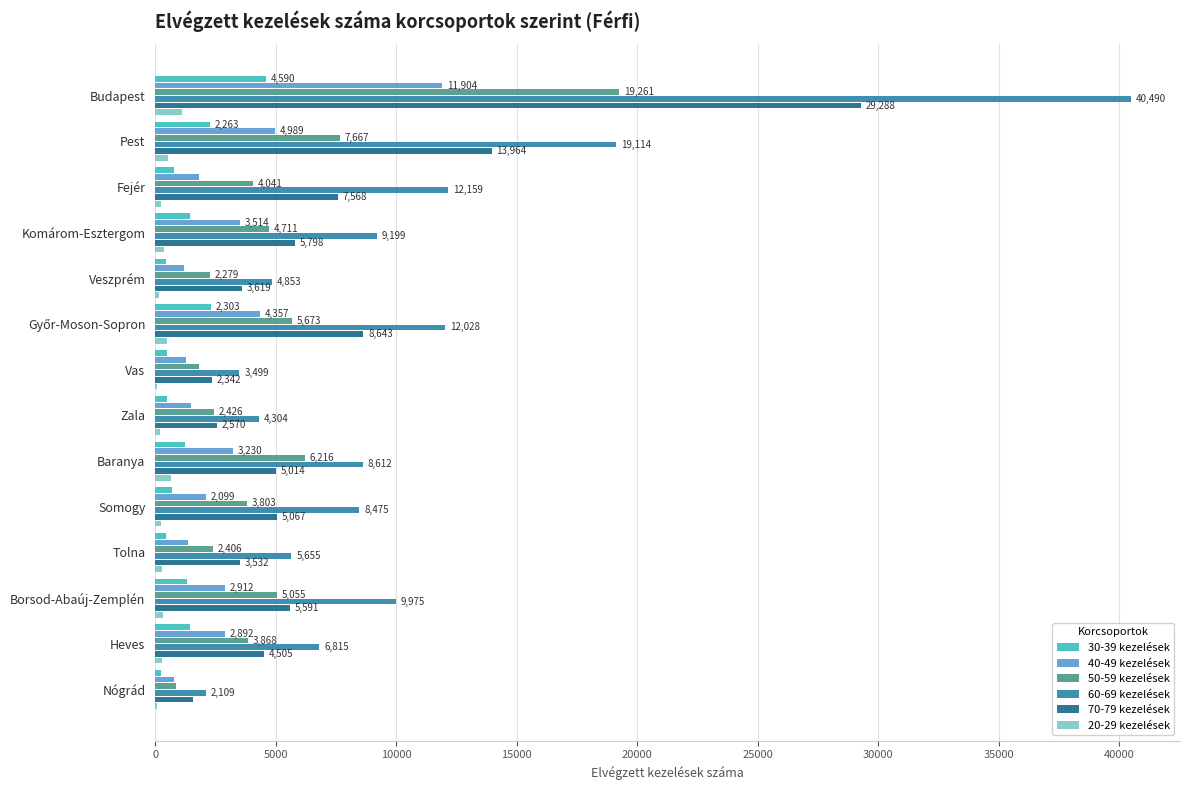

Is it true that 60-69 kezelések equals 3499 at Vas?

True